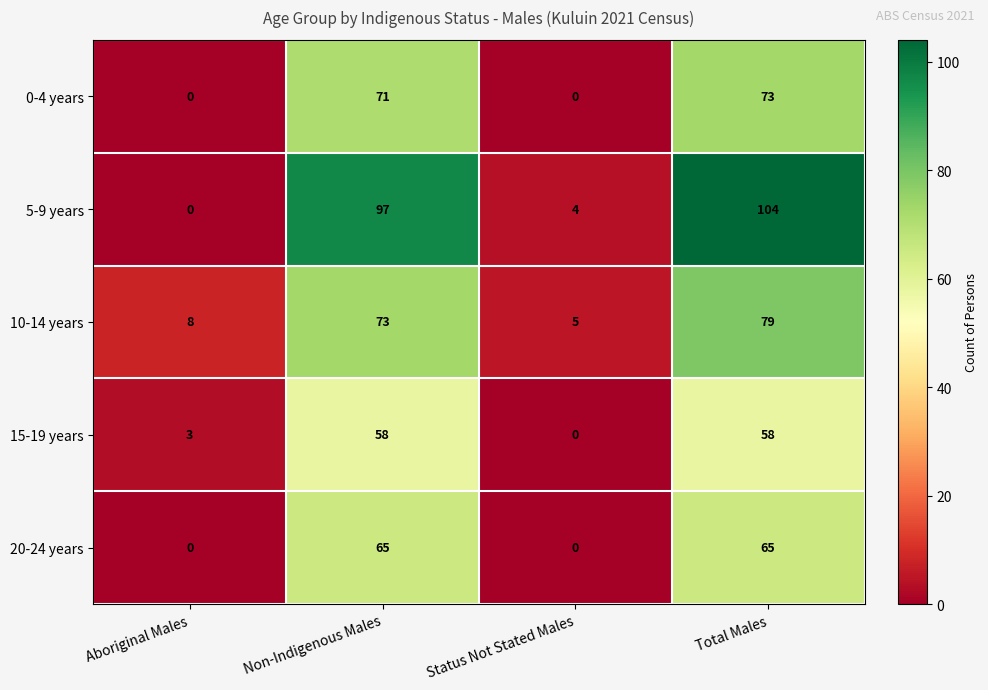

Reading left to right, extract all data points from this chart.

0-4 years: 0	71	0	73
5-9 years: 0	97	4	104
10-14 years: 8	73	5	79
15-19 years: 3	58	0	58
20-24 years: 0	65	0	65